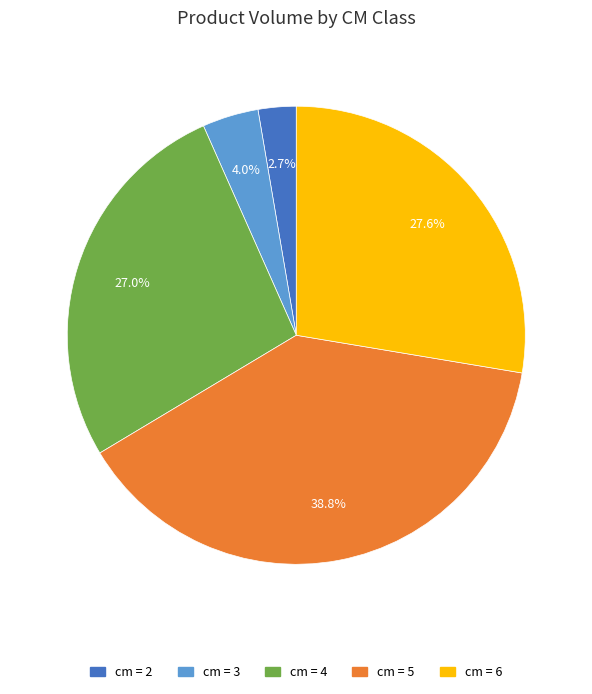

Is there a majority slice in this chart?

No